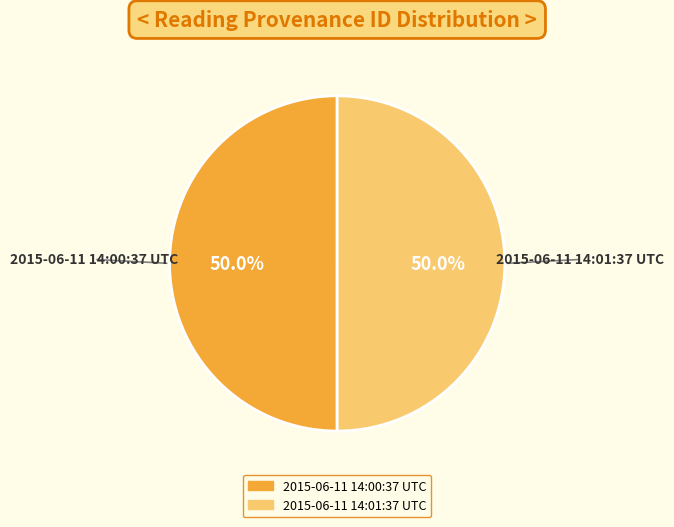

Combined, what portion of the pie is 2015-06-11 14:00:37 UTC and 2015-06-11 14:01:37 UTC?

100.0%